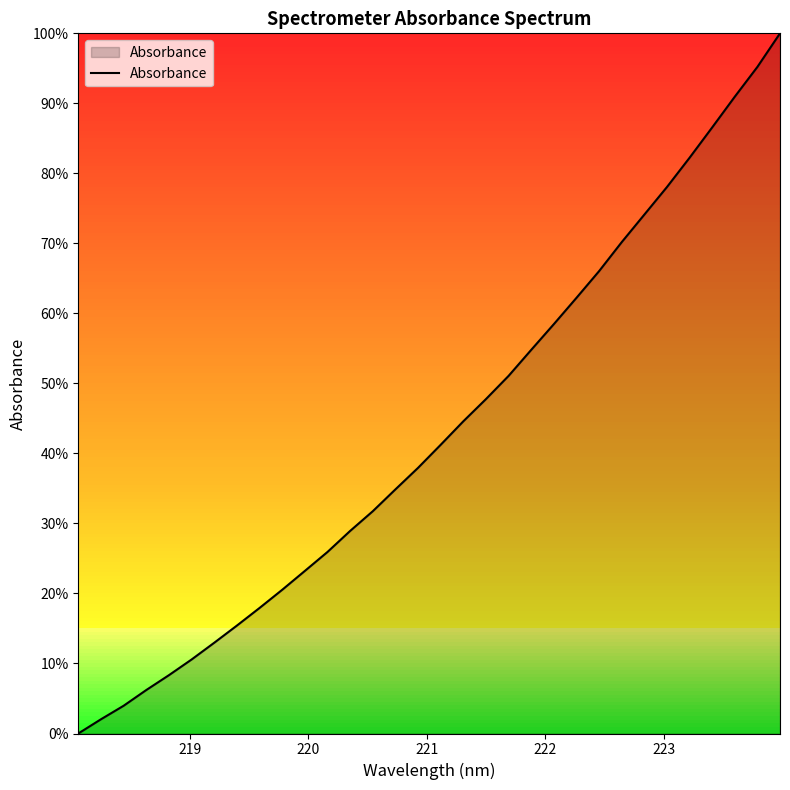

What is the greatest value displayed?

100.0